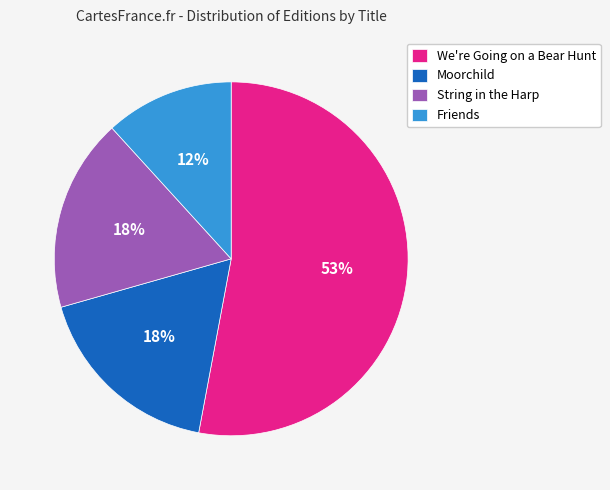

Count the number of slices in the pie.

4